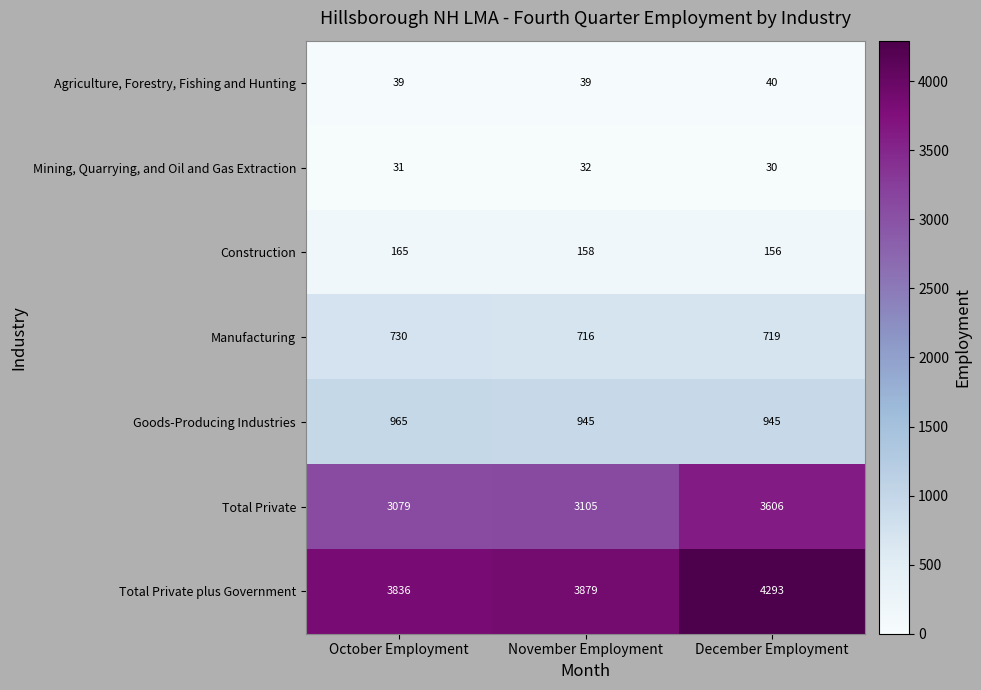

The Construction series shows 277 at October Employment. True or false?

False